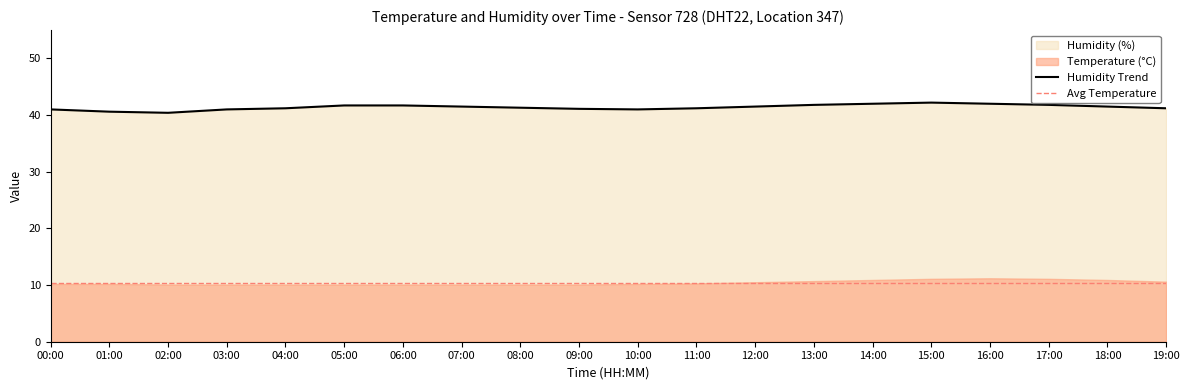

Is it true that the value at 02:00 is 64.7?

False